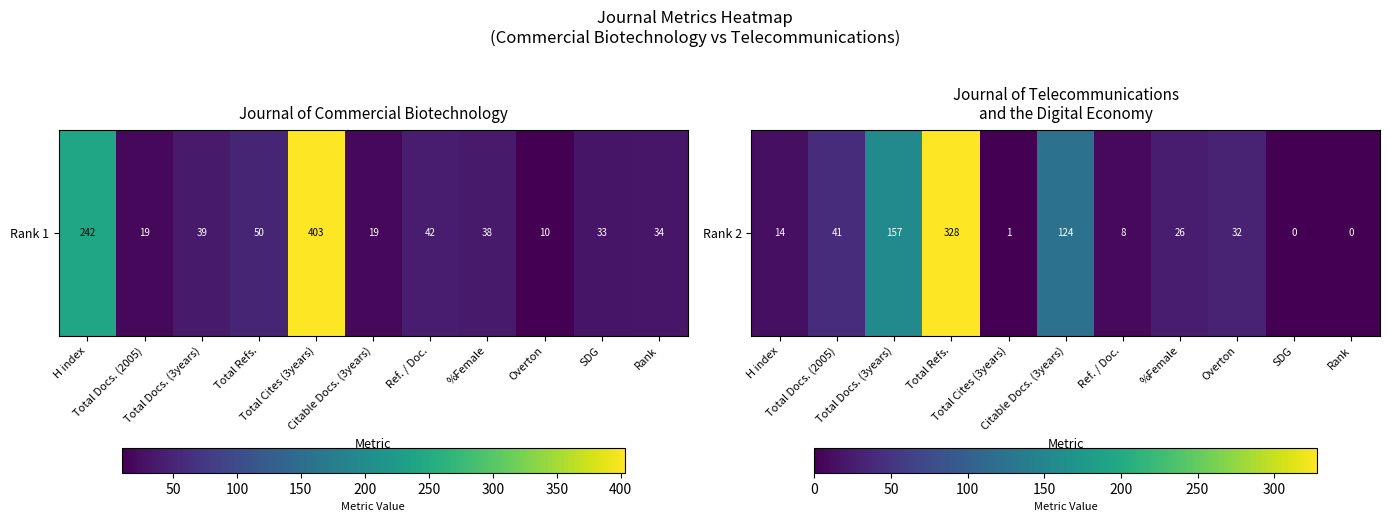

How many values exceed 26?

5